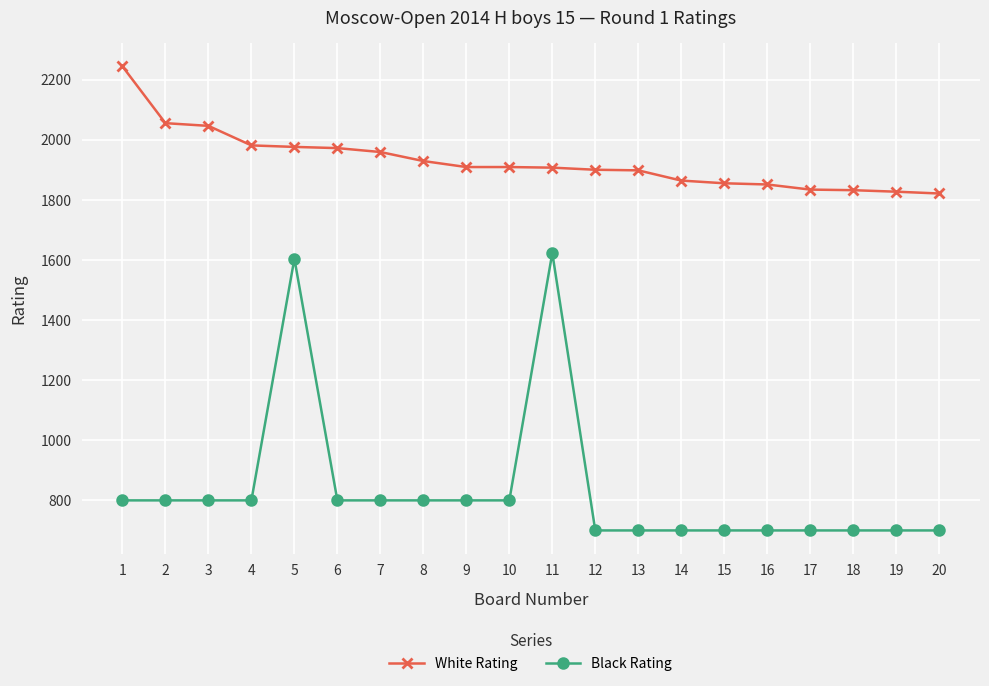

What is the average value of the Black Rating series?

836